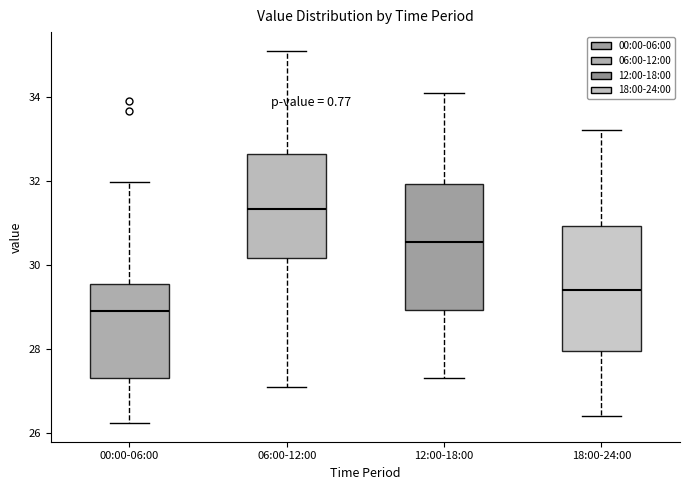

Which box's median line is the highest?

06:00-12:00